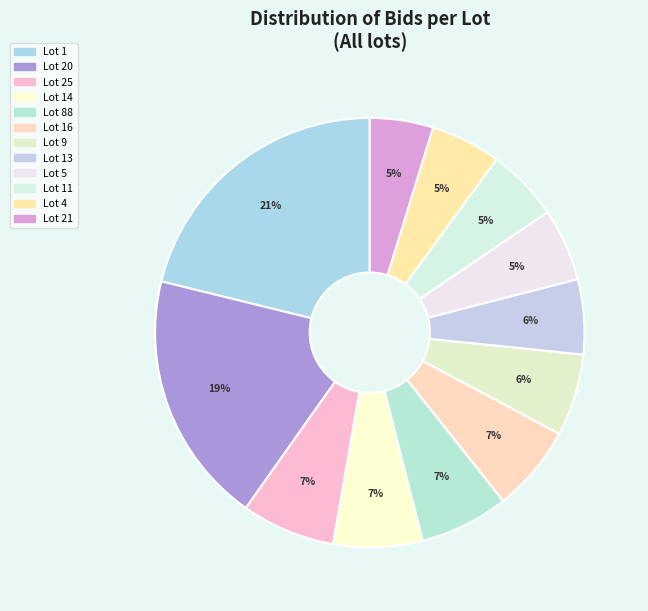

How many slices are in this pie chart?

12